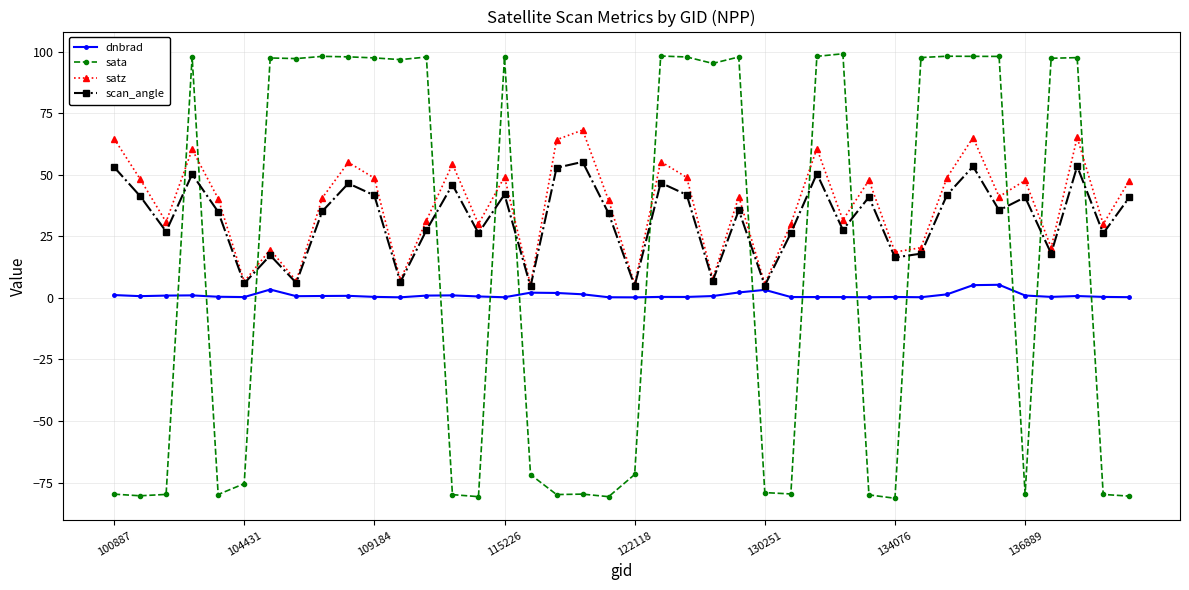

True or false: dnbrad has more than 1 interior local peaks.

True